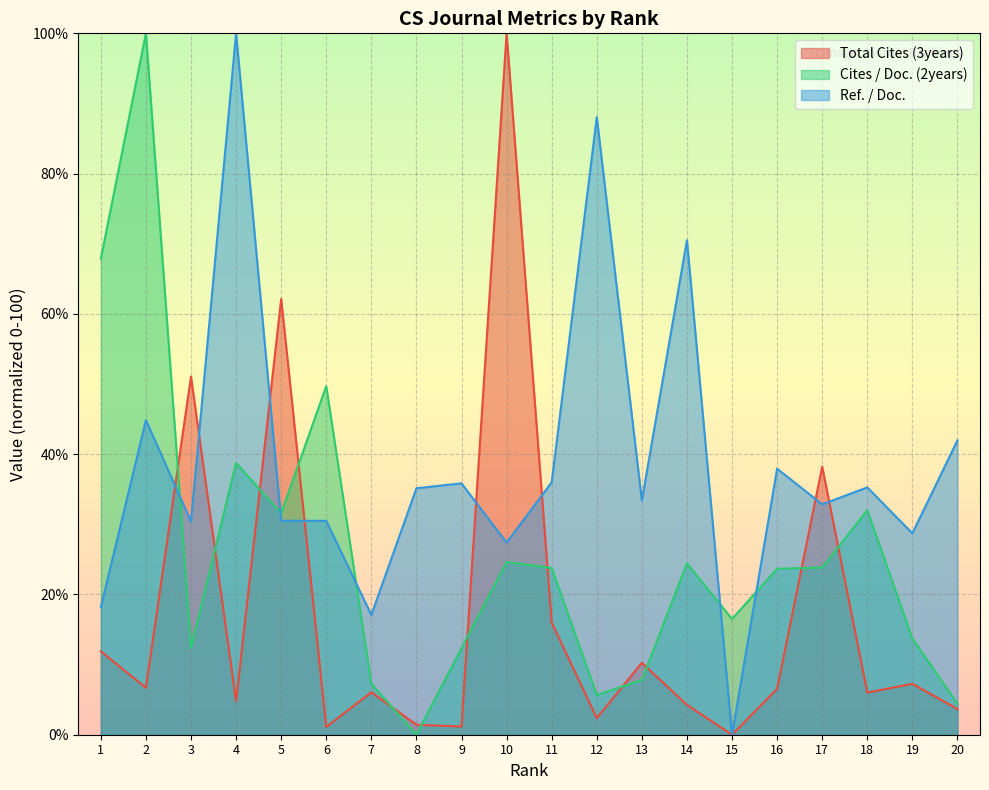

Where do Total Cites (3years) and Cites / Doc. (2years) first cross each other?

2 and 3